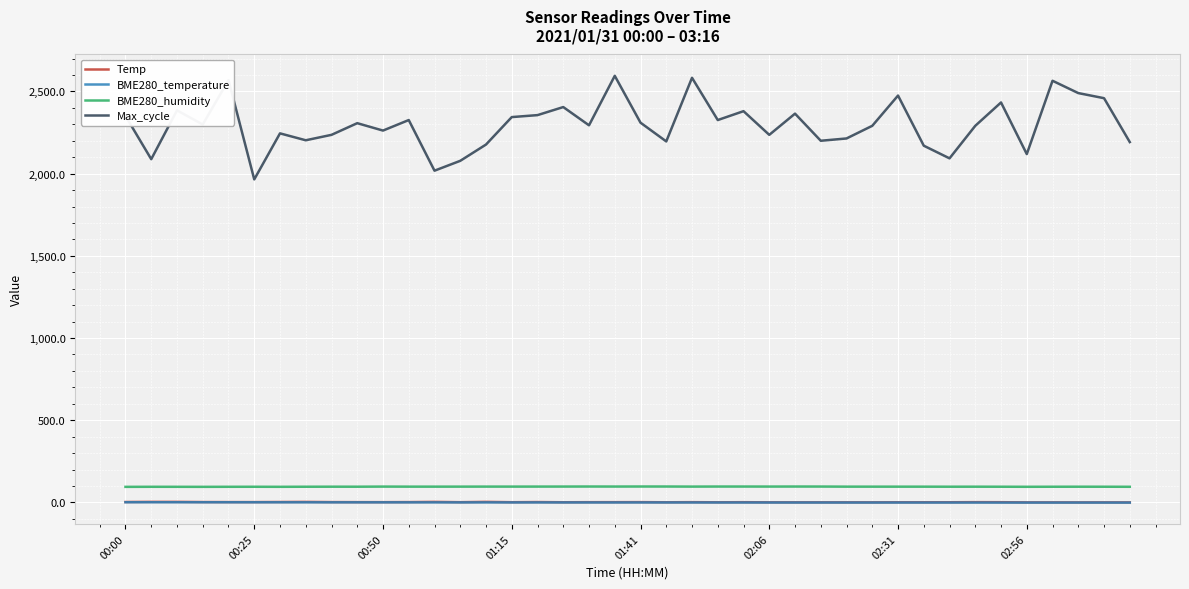

What is the maximum value shown in the chart?

2595.0